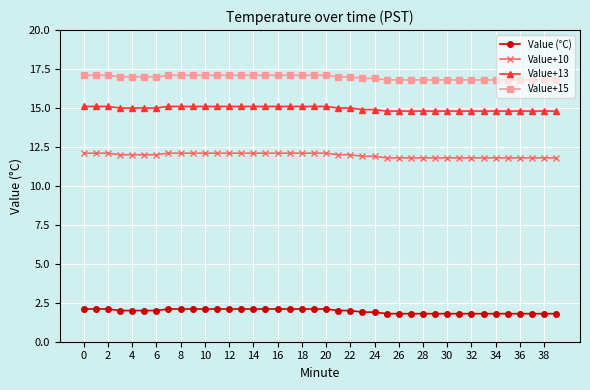

Rank the series by their maximum value, from lowest to highest.

Value (°C), Value+10, Value+13, Value+15